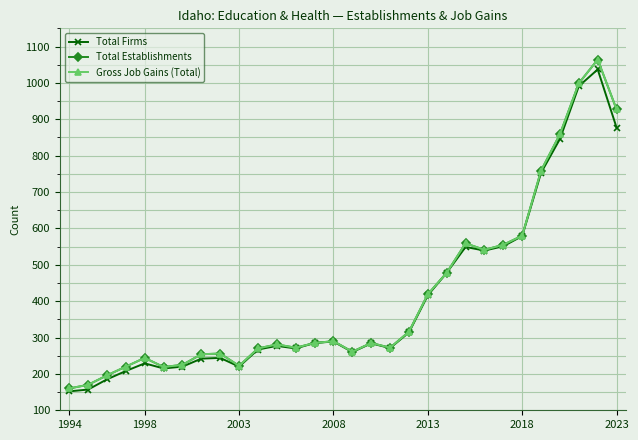

Is this an area chart (filled region under the line)?

No